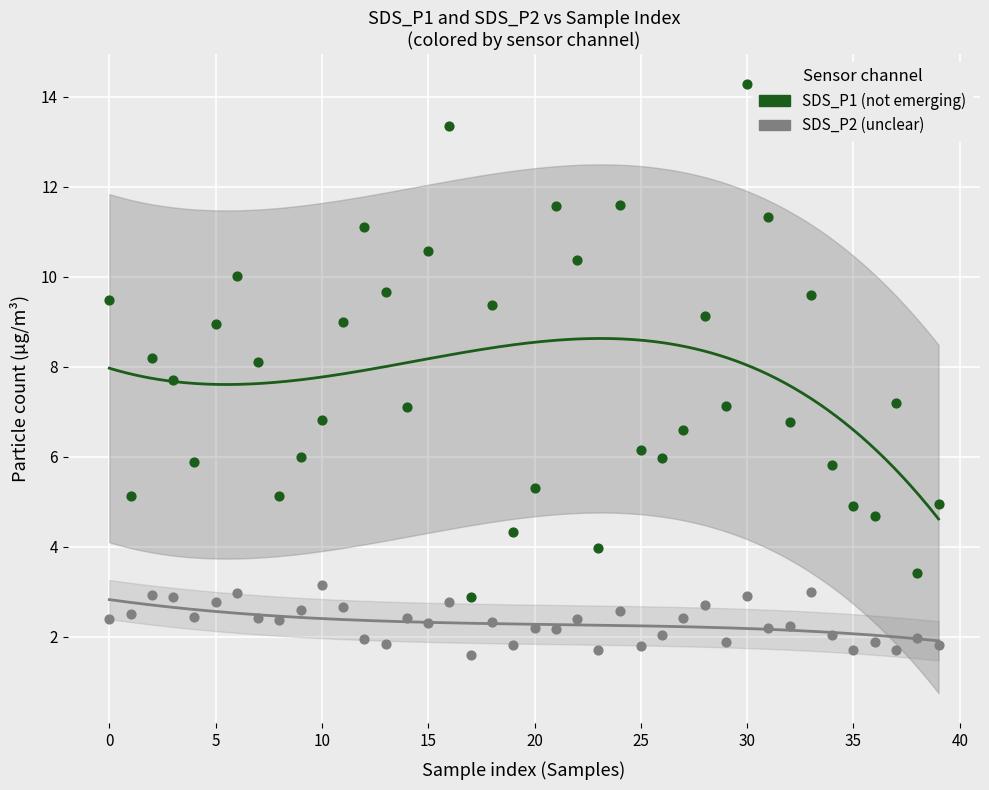

What are all the series names shown in the legend?

SDS_P1 (not emerging), SDS_P2 (unclear)